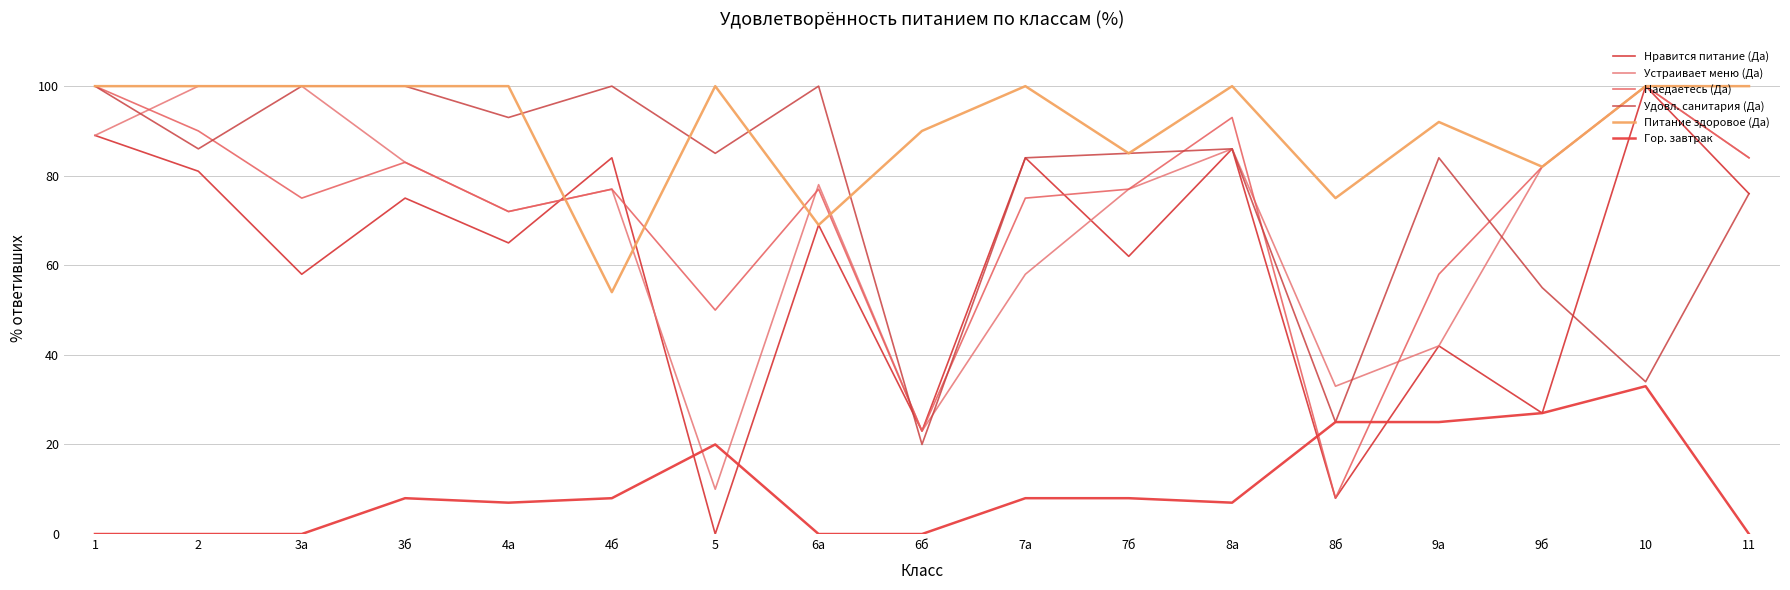

Reading left to right, list all the values displayed in this chart.

Нравится питание (Да): 1=89	2=81	3а=58	3б=75	4а=65	4б=84	5=0	6а=69	6б=23	7а=84	7б=62	8а=86	8б=8	9а=42	9б=27	10=100	11=76
Устраивает меню (Да): 1=89	2=100	3а=100	3б=83	4а=72	4б=77	5=10	6а=78	6б=23	7а=58	7б=77	8а=86	8б=33	9а=42	9б=82	10=100	11=84
Наедаетесь (Да): 1=100	2=90	3а=75	3б=83	4а=72	4б=77	5=50	6а=77	6б=23	7а=75	7б=77	8а=93	8б=8	9а=58	9б=82	10=100	11=84
Удовл. санитария (Да): 1=100	2=86	3а=100	3б=100	4а=93	4б=100	5=85	6а=100	6б=20	7а=84	7б=85	8а=86	8б=25	9а=84	9б=55	10=34	11=76
Питание здоровое (Да): 1=100	2=100	3а=100	3б=100	4а=100	4б=54	5=100	6а=69	6б=90	7а=100	7б=85	8а=100	8б=75	9а=92	9б=82	10=100	11=100
Гор. завтрак: 1=0	2=0	3а=0	3б=8	4а=7	4б=8	5=20	6а=0	6б=0	7а=8	7б=8	8а=7	8б=25	9а=25	9б=27	10=33	11=0